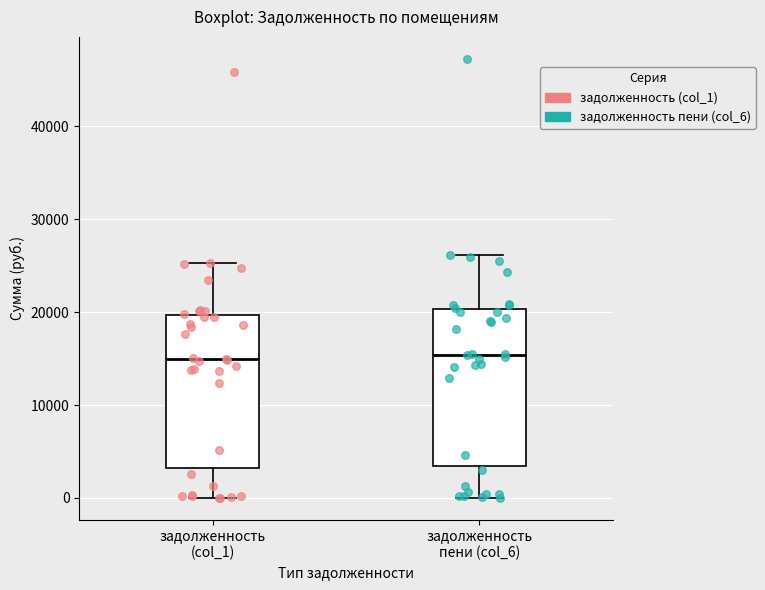

Reading left to right, transcribe this box plot: for each box, give where its median line is, the range the box spans, and where its two whiskers end, as read against the y-axis. The values are not printed on the chart, so give them approximately, as read against the axis.

задолженность (col_1): median 15000, box 3000 to 20000, whiskers 0 to 25000
задолженность пени (col_6): median 15000, box 3000 to 20000, whiskers 0 to 26000